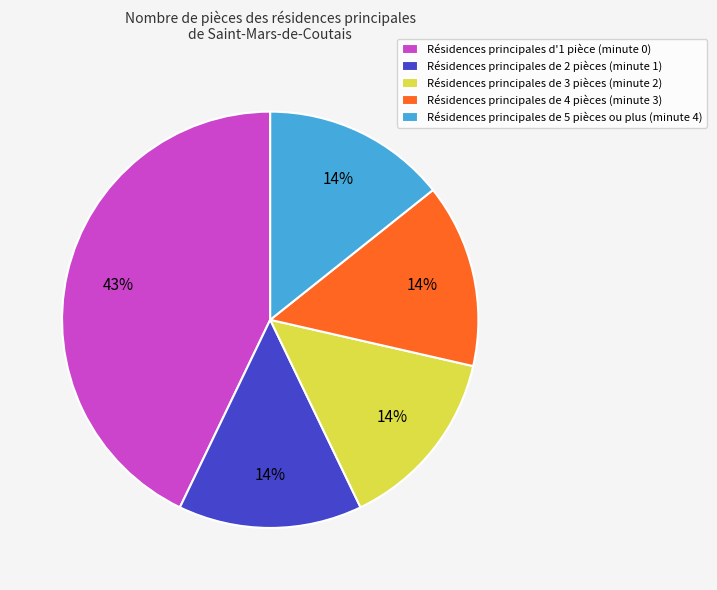

Is the sum of Résidences principales d'1 pièce (minute 0) and Résidences principales de 3 pièces (minute 2) greater than half?

Yes